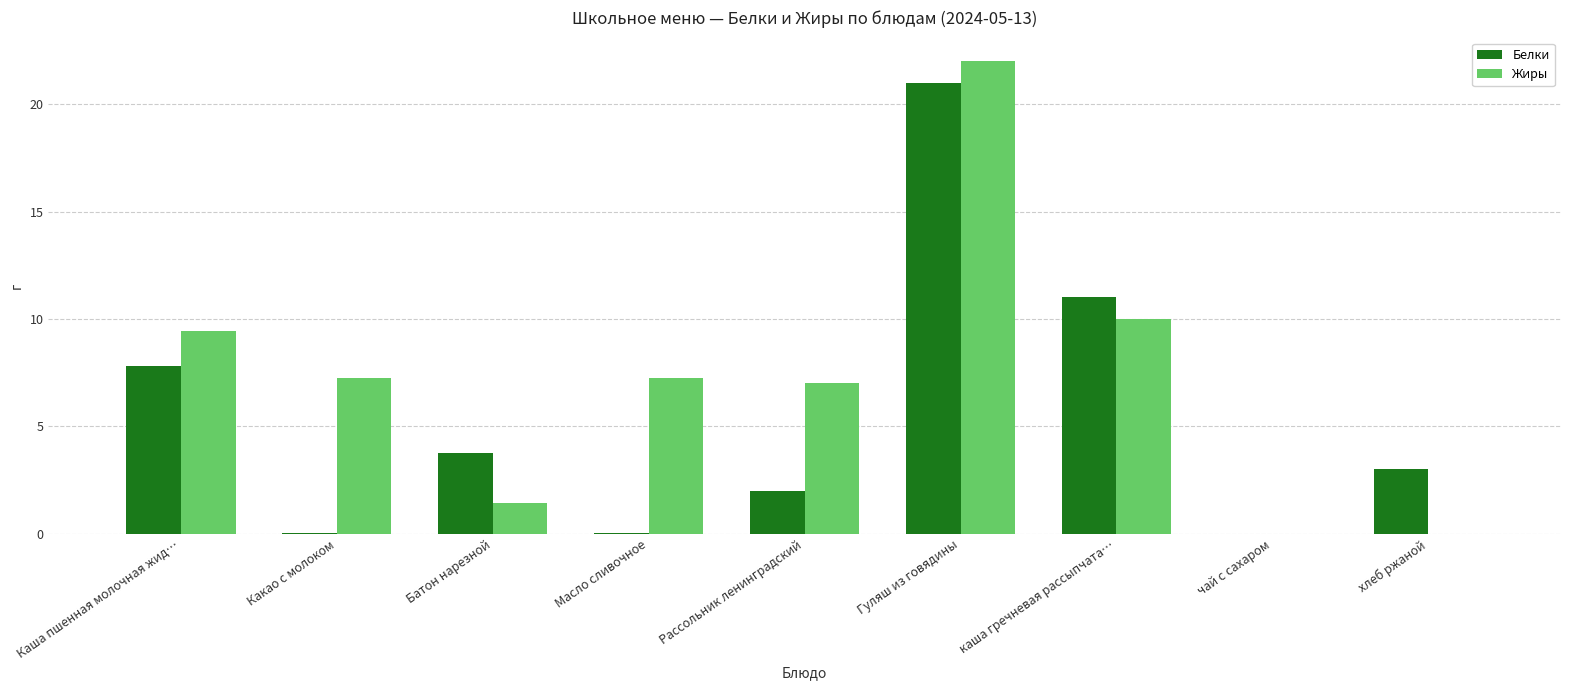

Which series has the largest total across all categories?

Жиры